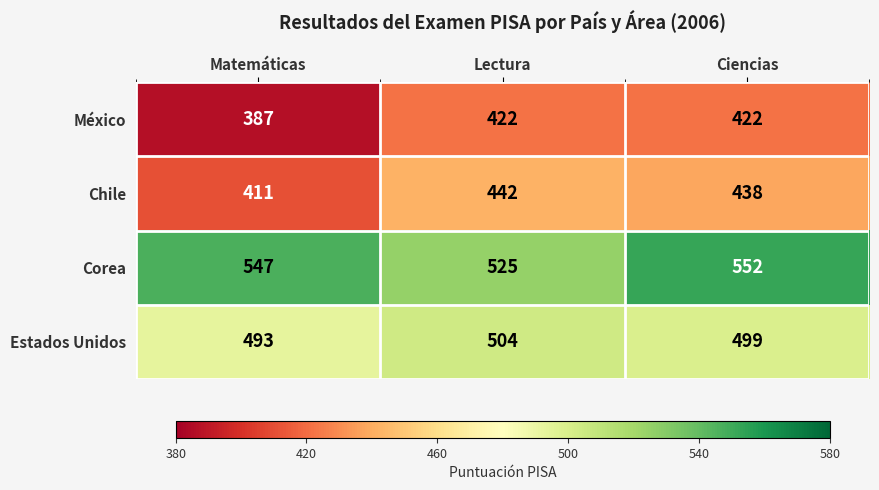

What is the greatest value displayed?

552